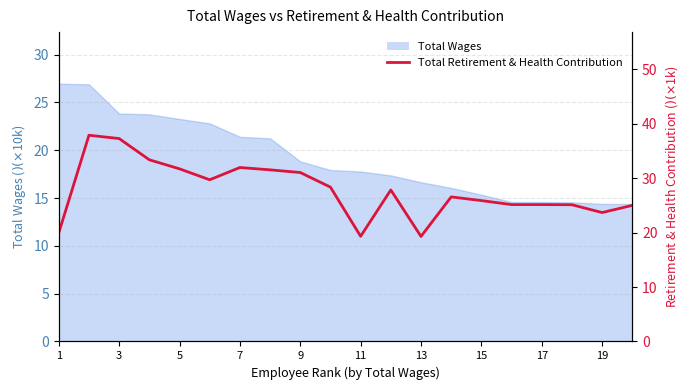

What is the difference between the values at 10 and 11?

8.5